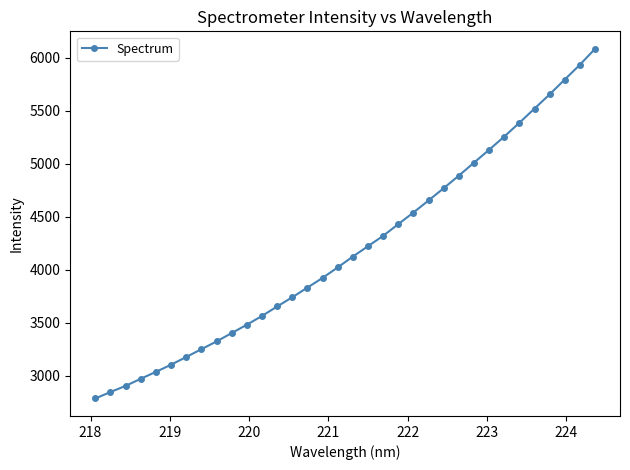

What is the greatest value displayed?

6085.5